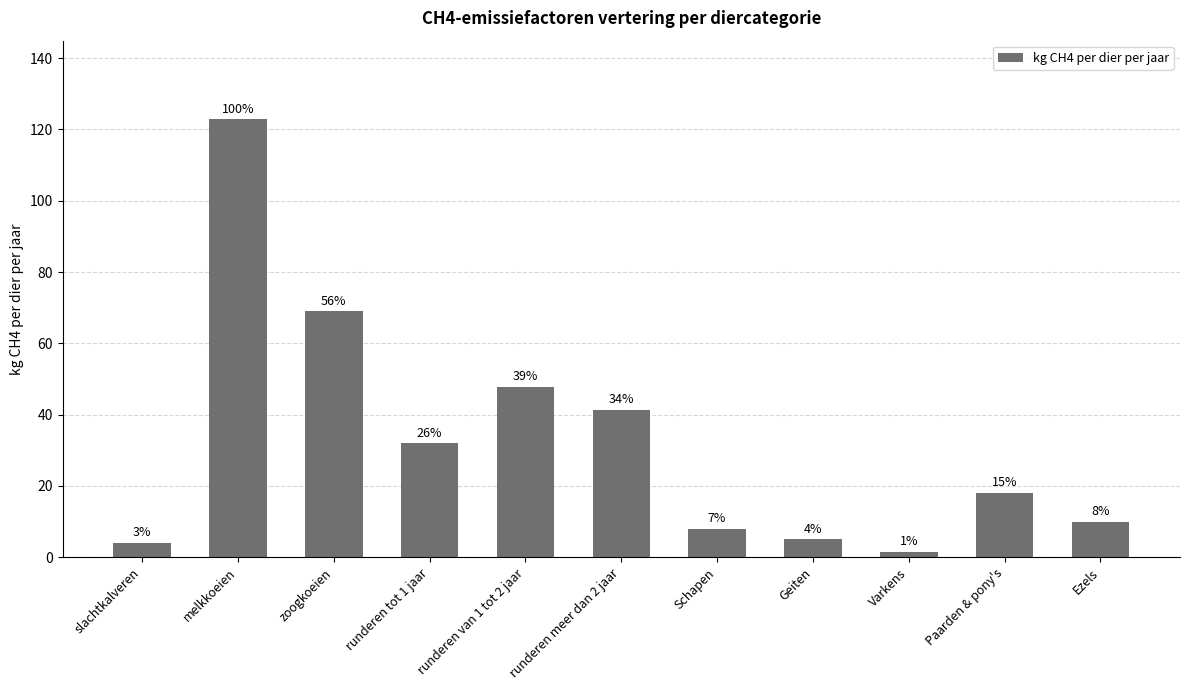

What is the sum of the values at Ezels and slachtkalveren?

14.1